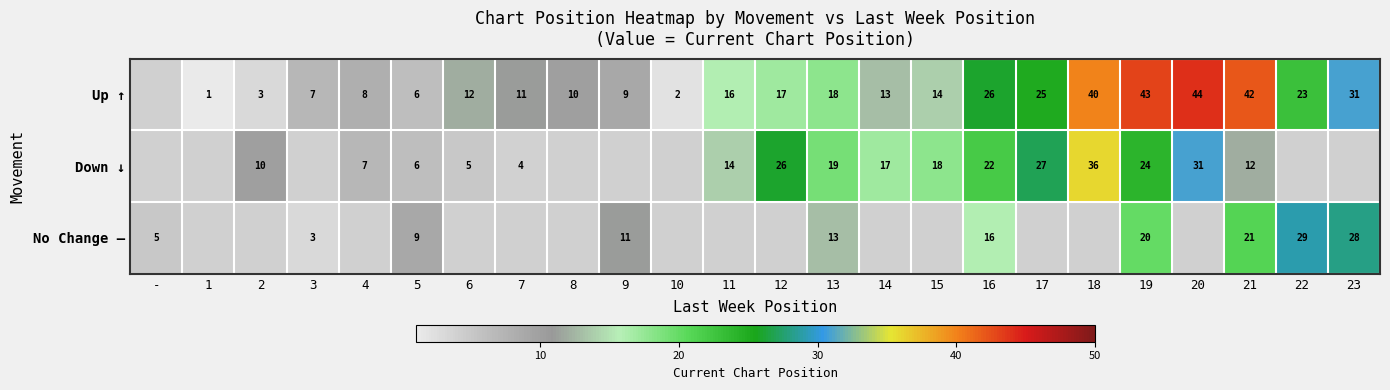

What is the sum of the Up ↑ values at 23 and 3?

38